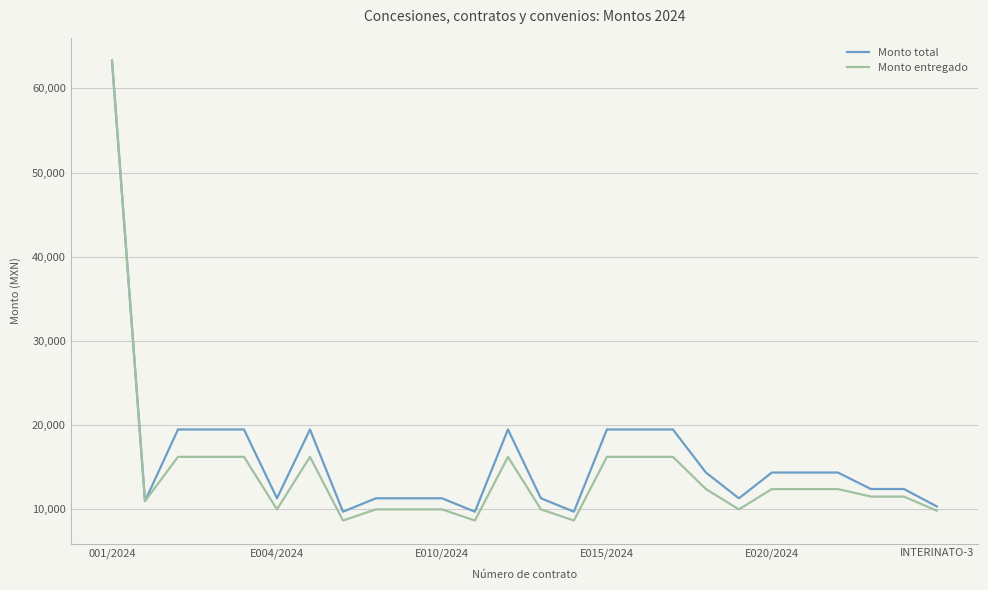

What is the minimum value for Monto total?

9735.5